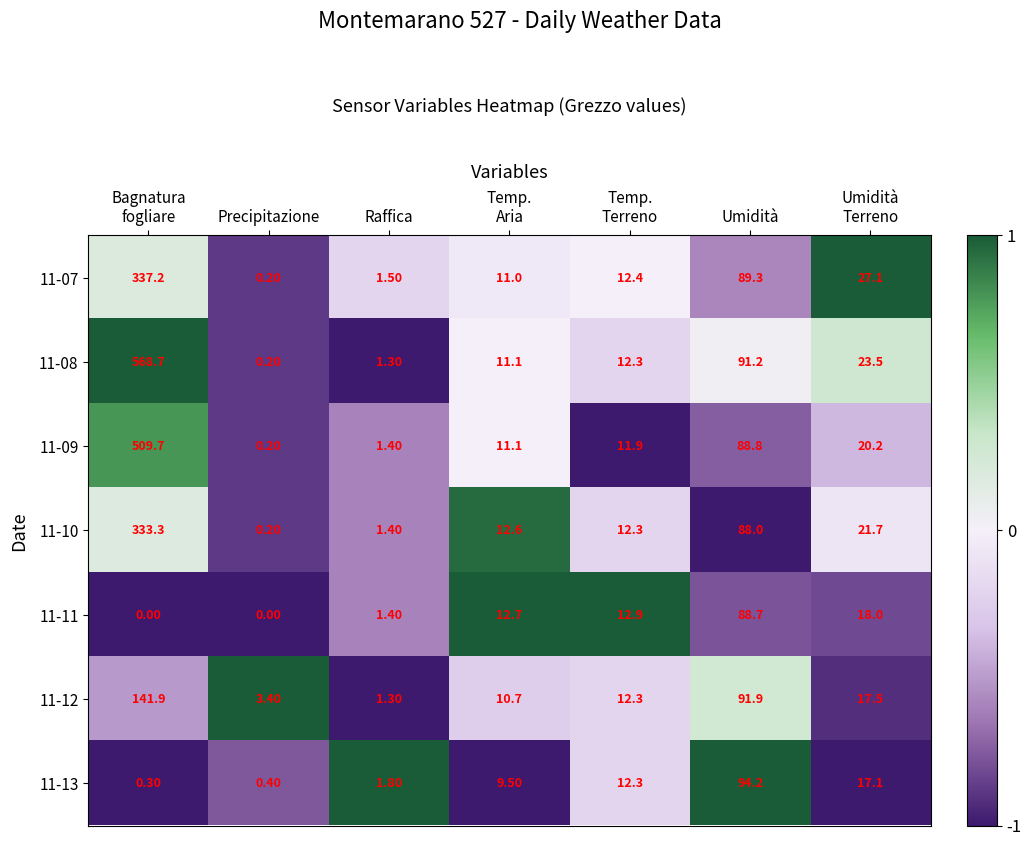

List the series in order of their peak value, lowest first.

11-11, 11-13, 11-12, 11-10, 11-07, 11-09, 11-08